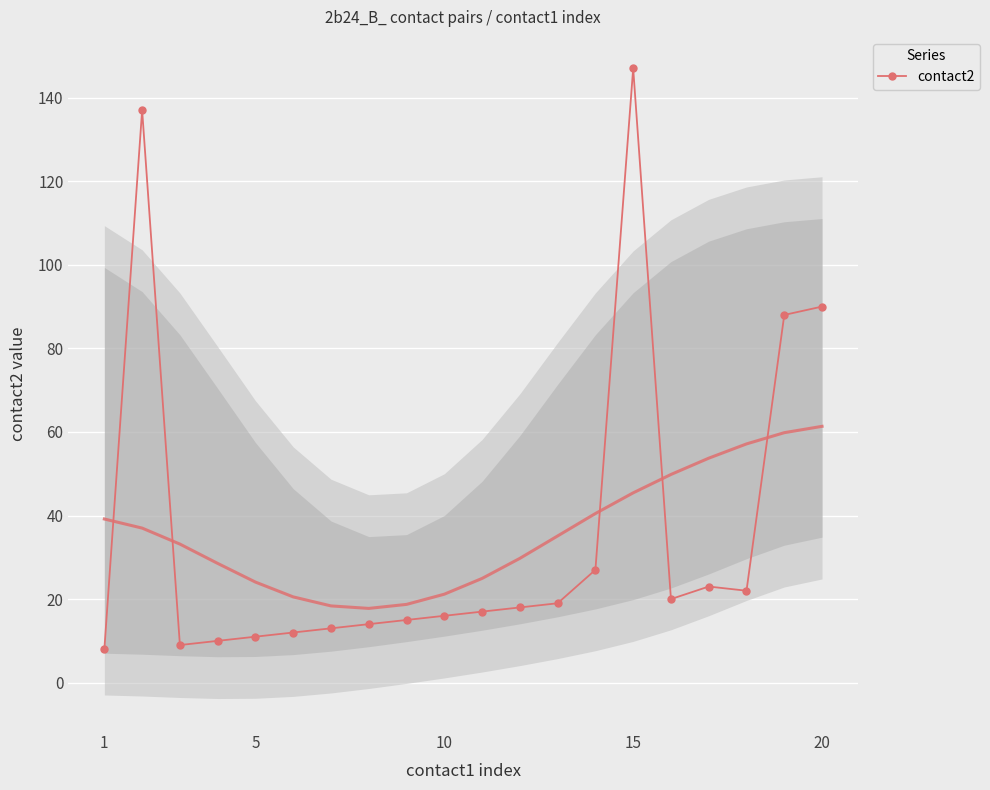

What is the highest value of the contact2 series?

147